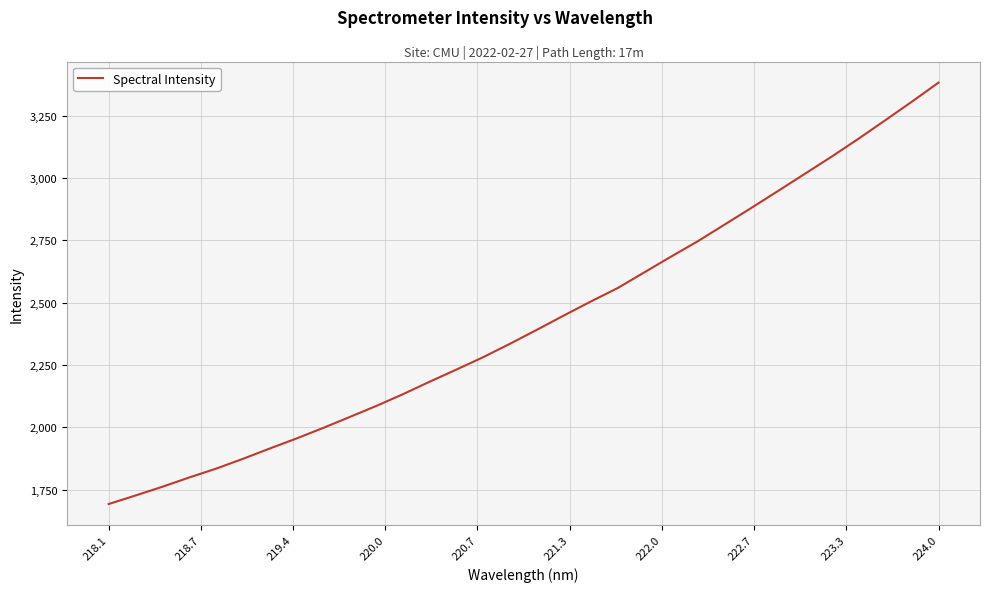

How many values are below 2392?

16